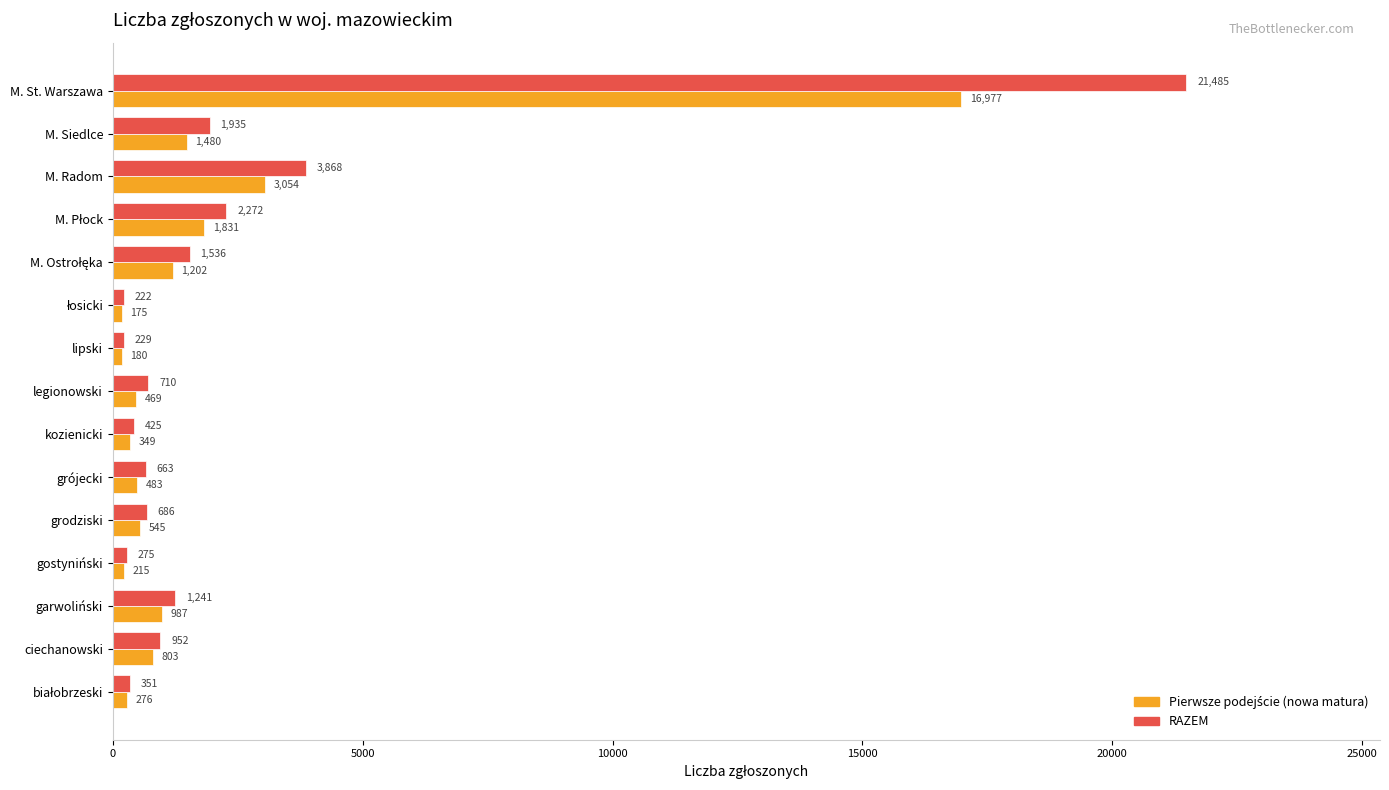

Which category has the highest value in the RAZEM series?

M. St. Warszawa